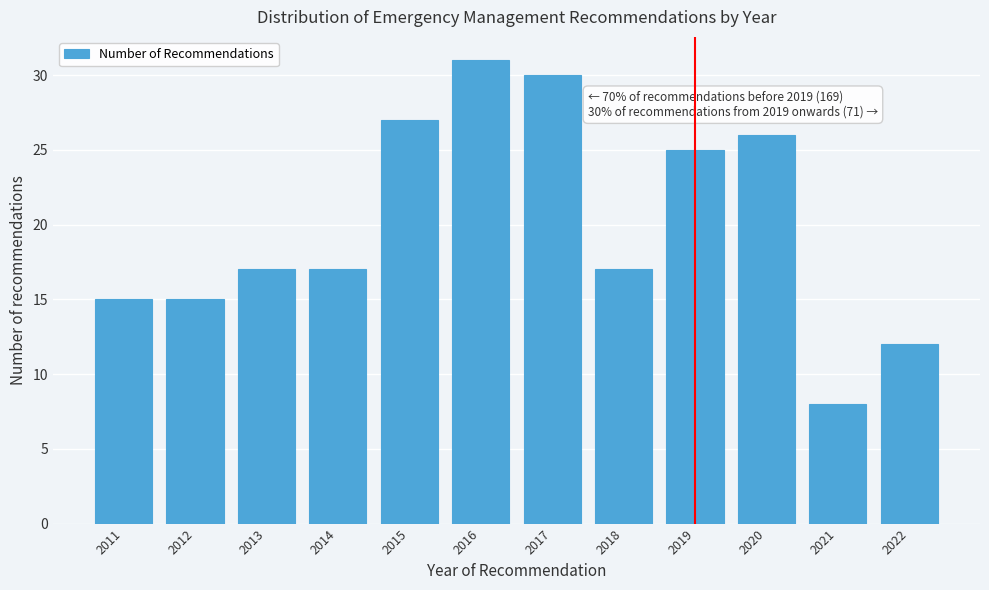

Reading right to left, what are all the values shown in this chart?

12	8	26	25	17	30	31	27	17	17	15	15